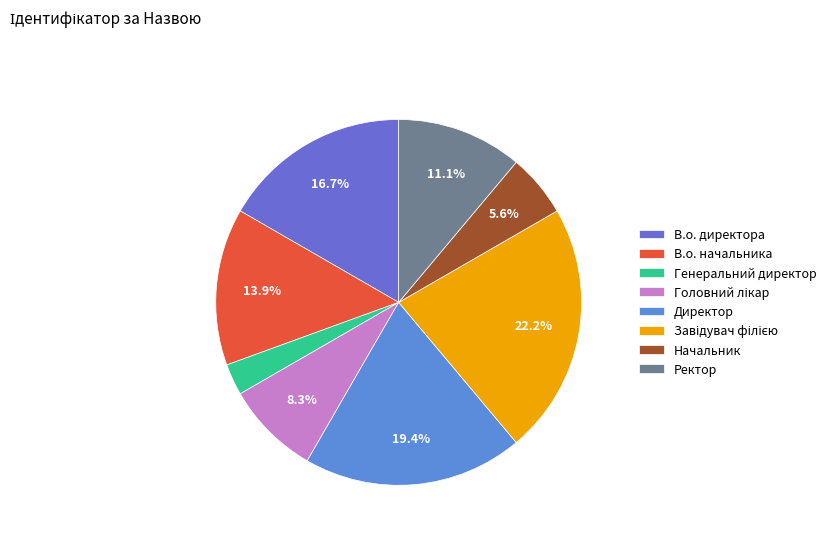

Combined, do Ректор and Директор account for over 50%?

No